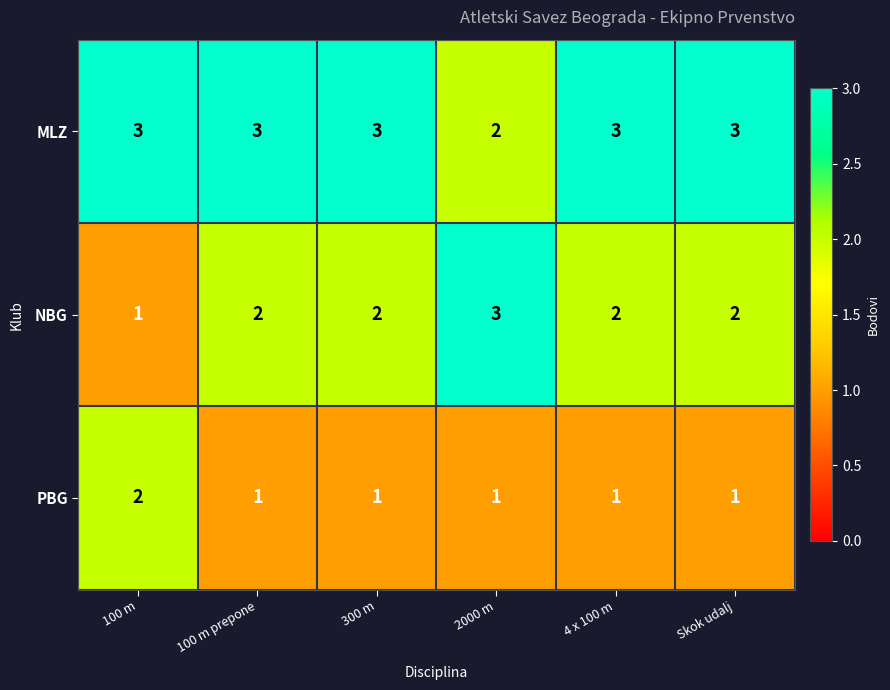

Is it true that NBG equals 3 at 2000 m?

True